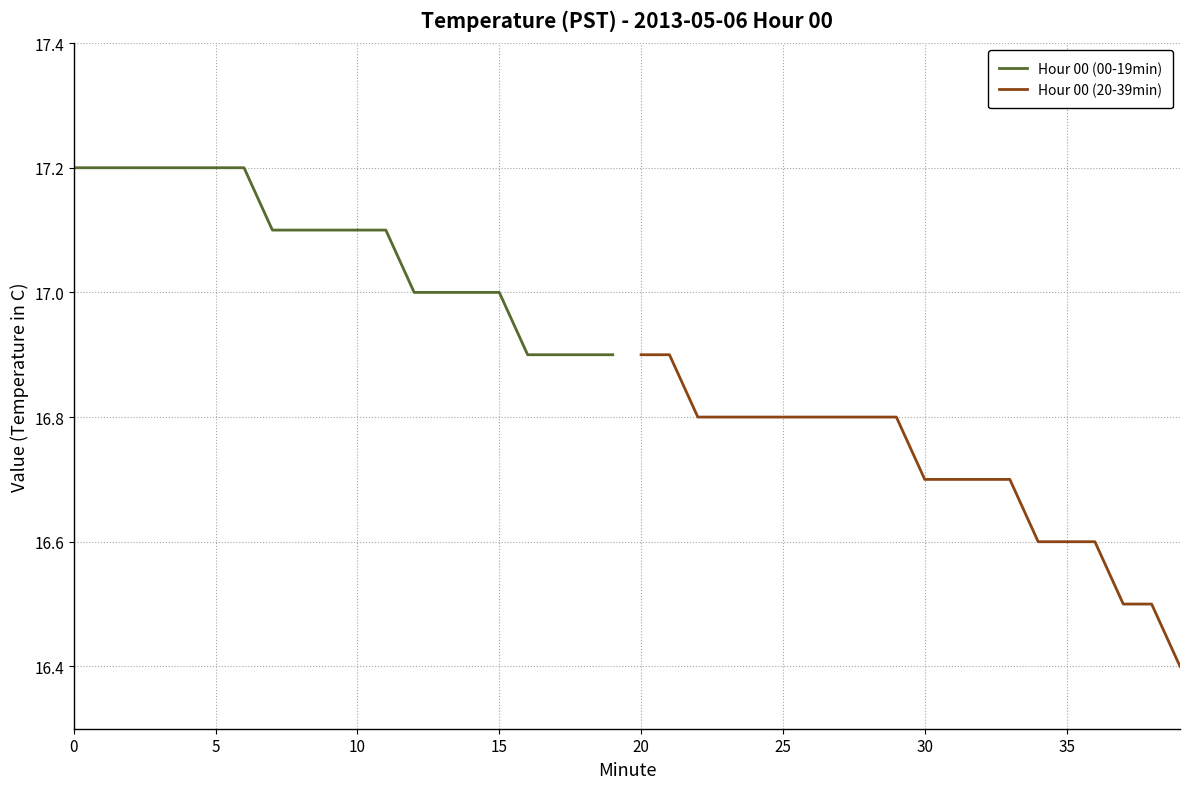

What is the minimum value for Hour 00 (00-19min)?

16.9